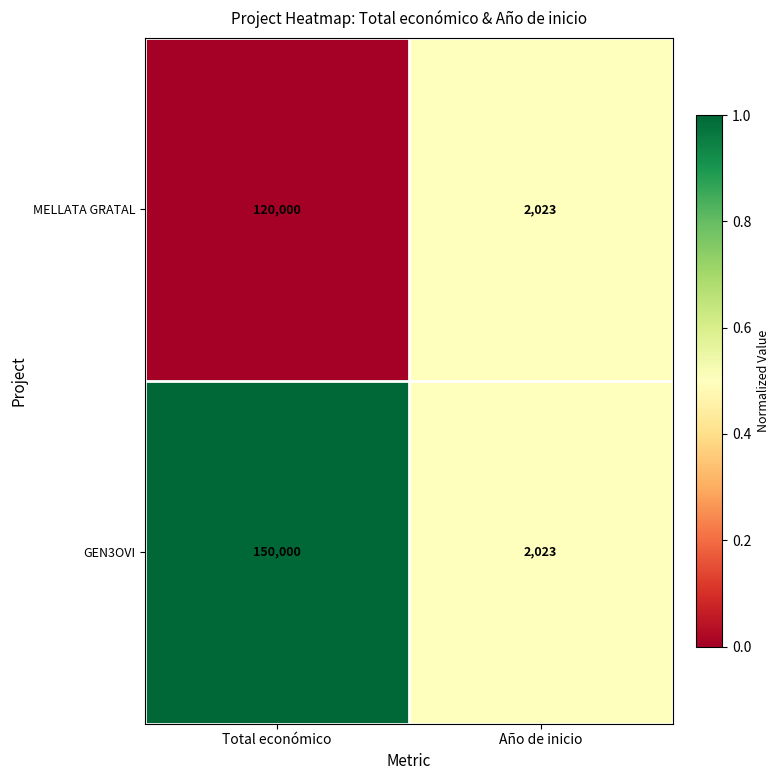

What is the sum of all MELLATA GRATAL values?

122023